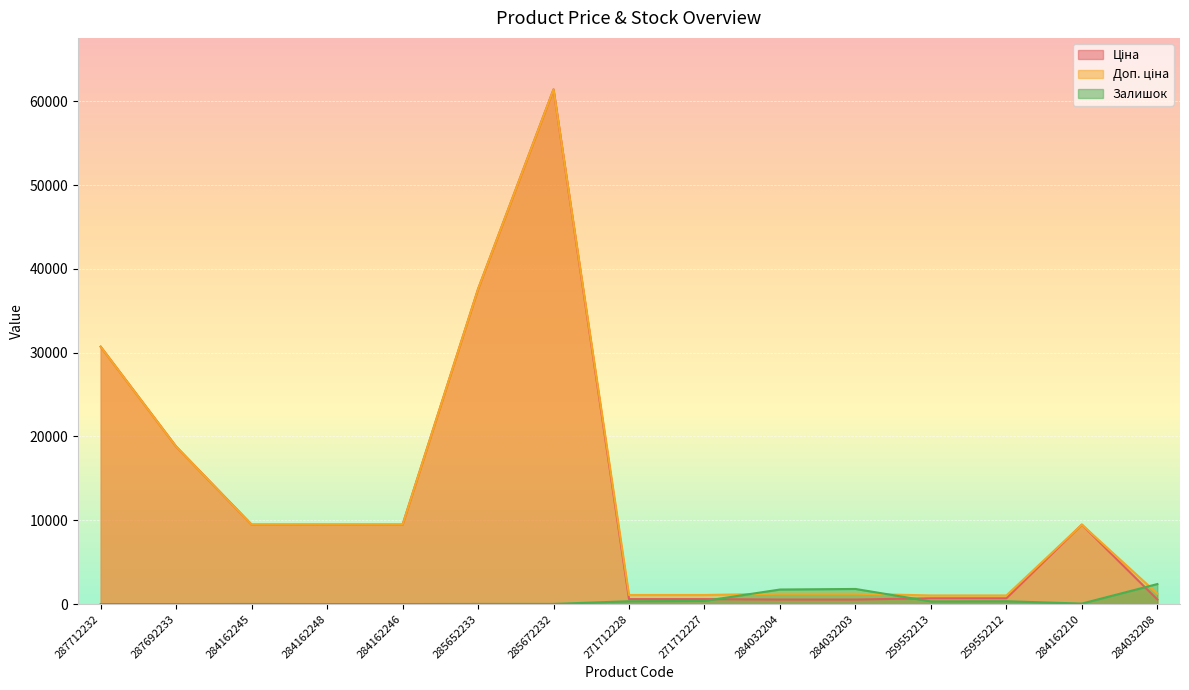

Is it true that Доп. ціна equals 16262.3 at 284162246?

False